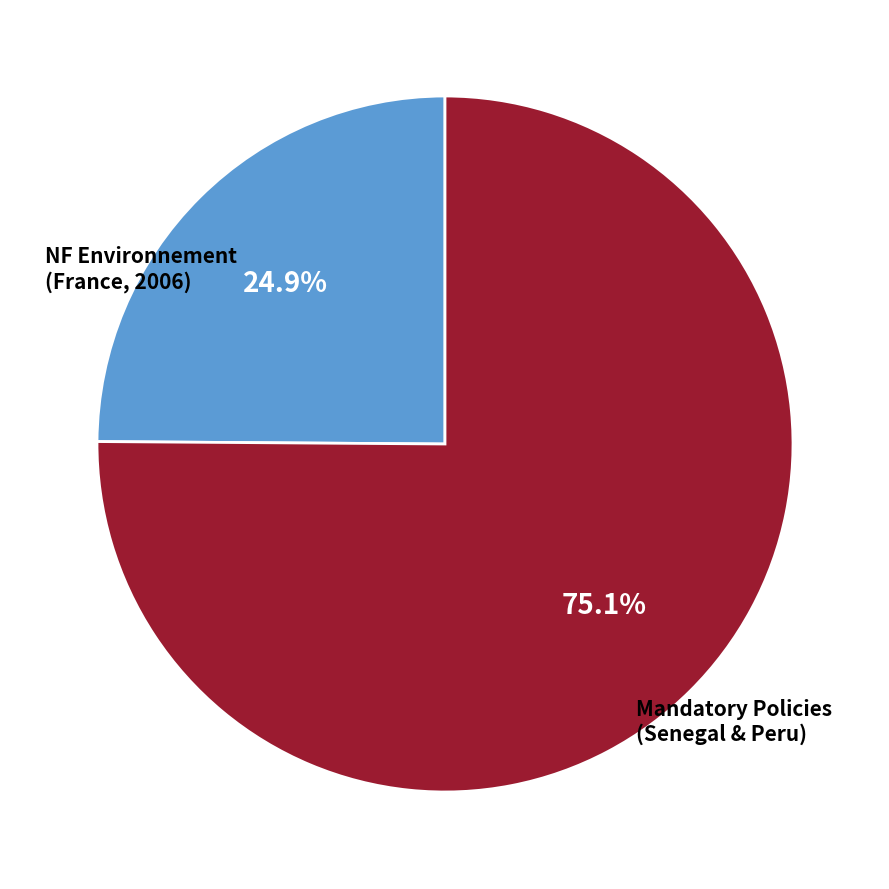

Does any single category account for the majority?

Yes